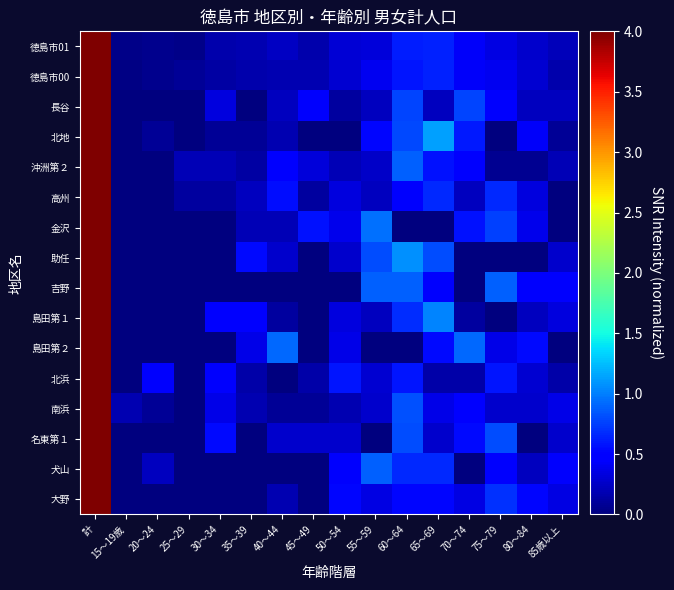

What is the greatest value displayed?

4.0